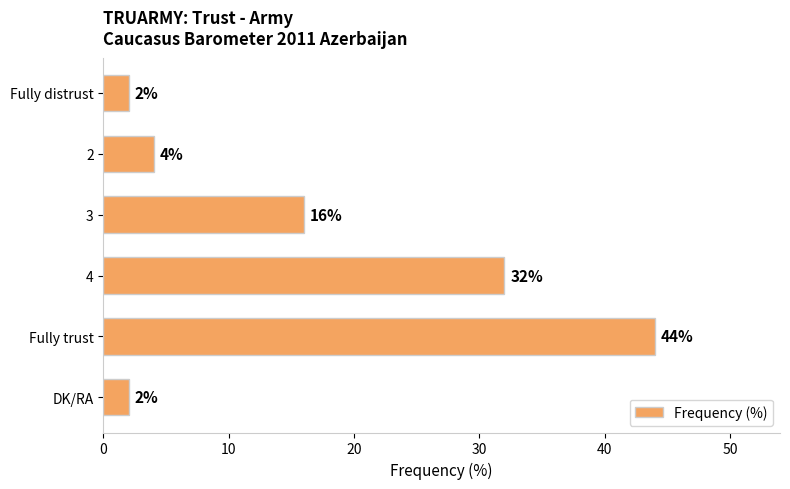

Are the bars grouped side by side (vs. stacked)?

No